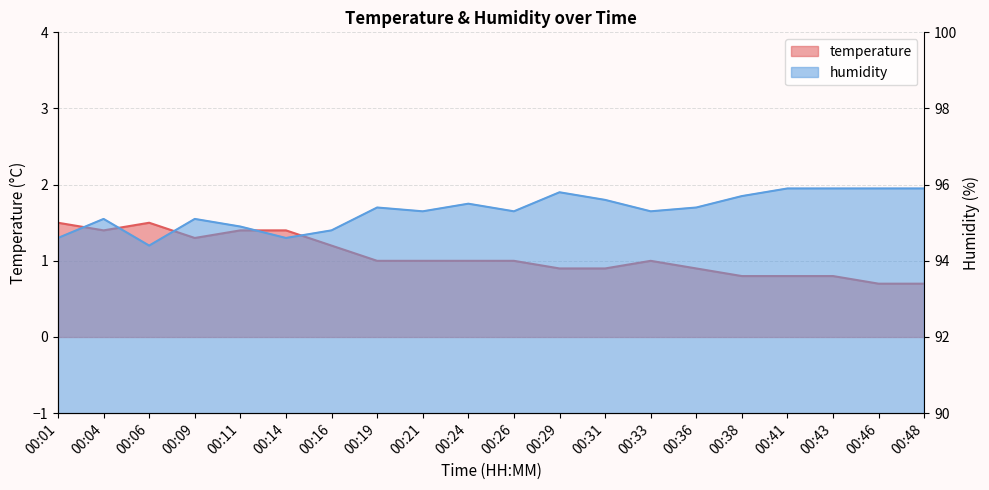

Rank the series by their average value, from lowest to highest.

temperature, humidity